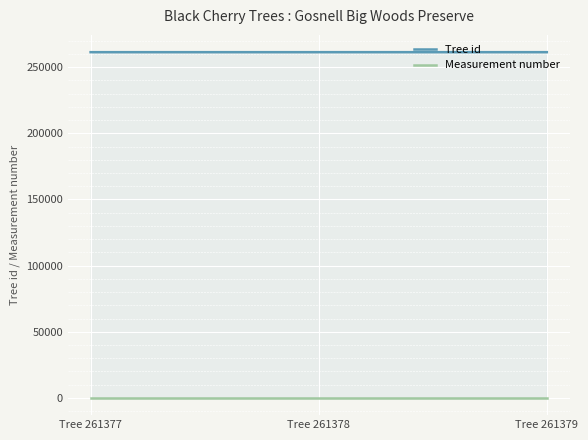

At which label is Measurement number closest to 1?

Tree 261377